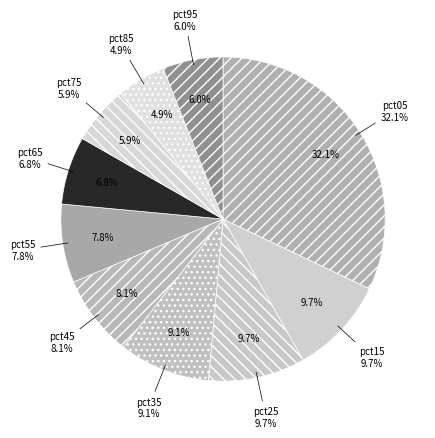

Is there any slice that represents more than half of the pie?

No